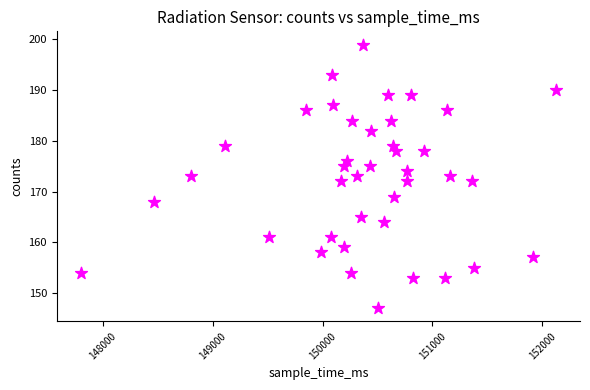

What is the range of X values (max minus min)?

4334